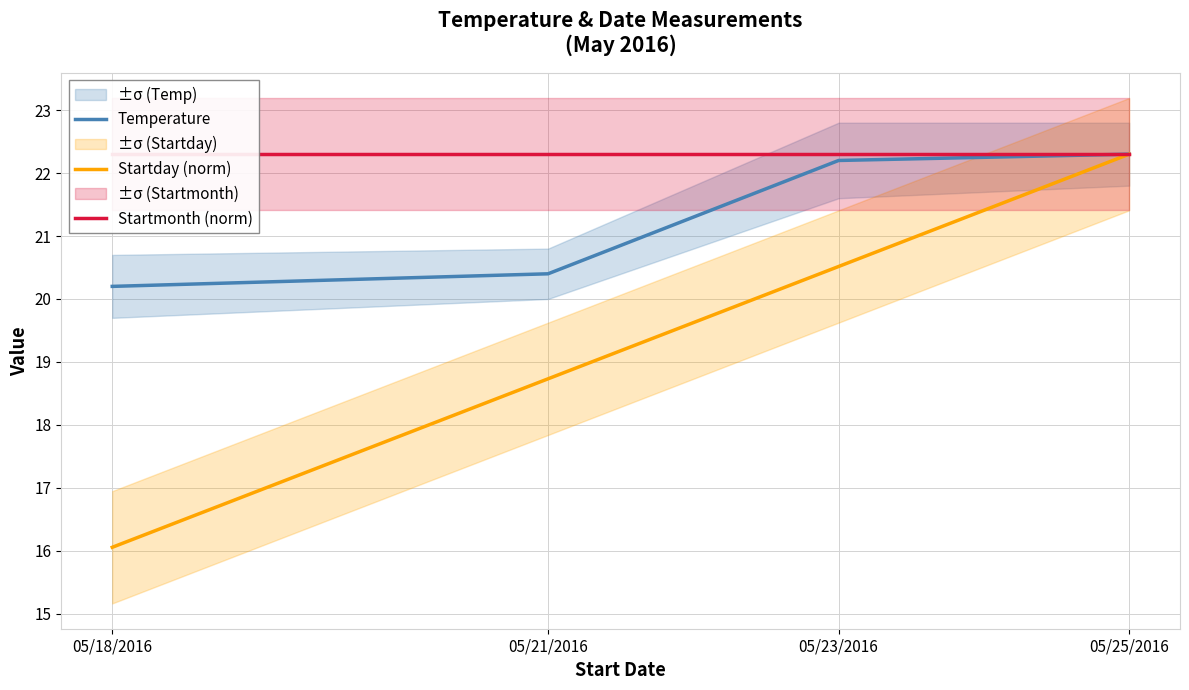

Between 05/21/2016 and 05/25/2016, which series saw the biggest shift?

Startday (norm)